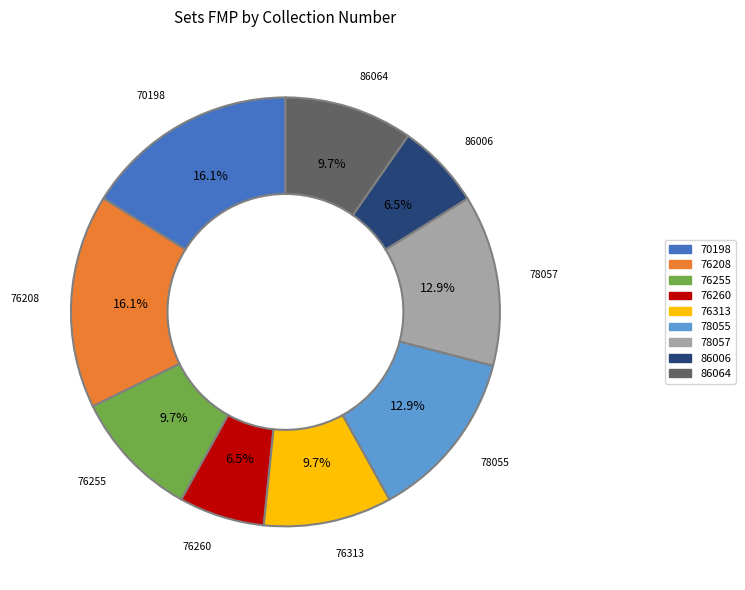

Between 86006 and 86064, which is larger?

86064